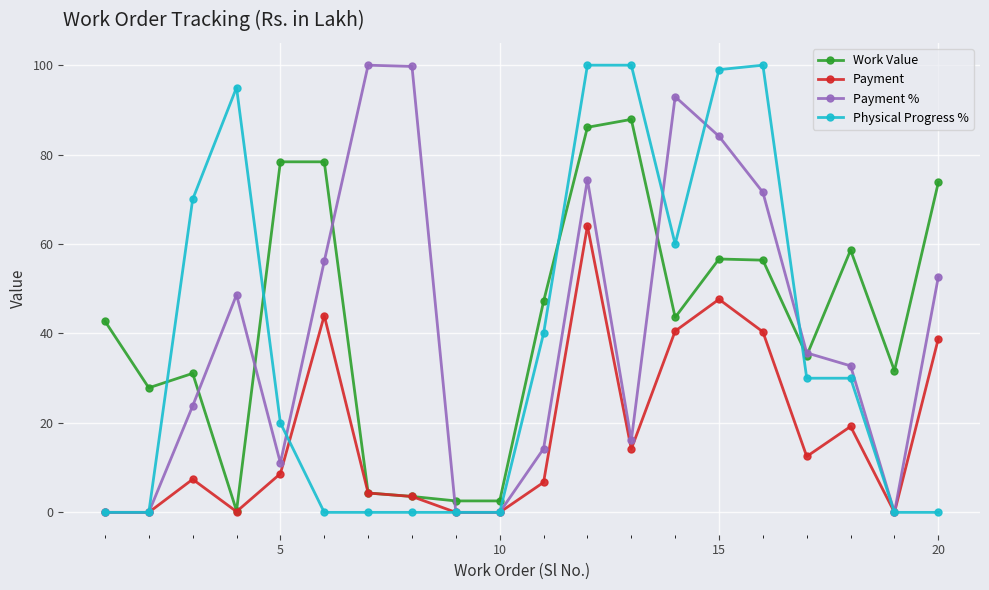

True or false: Payment has more than 2 interior local peaks.

True